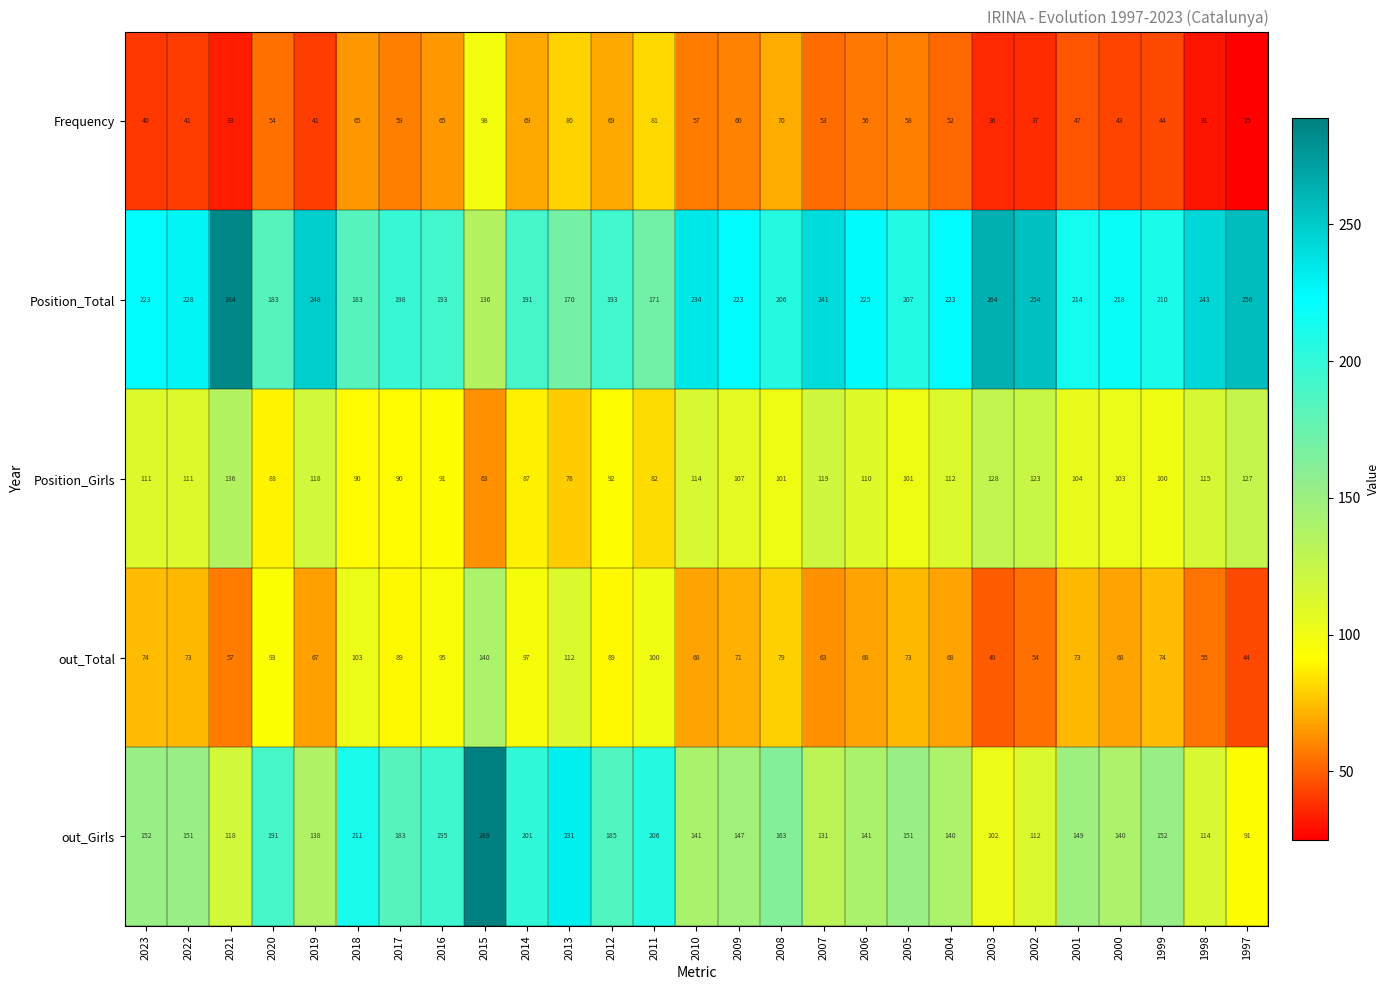

What is the spread (max minus min) of values at 2012?

124